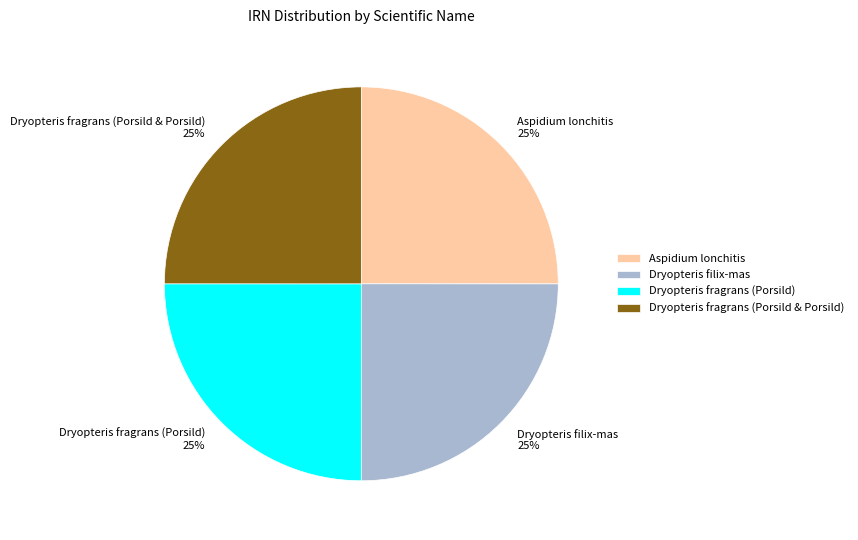

How many slices are in this pie chart?

4